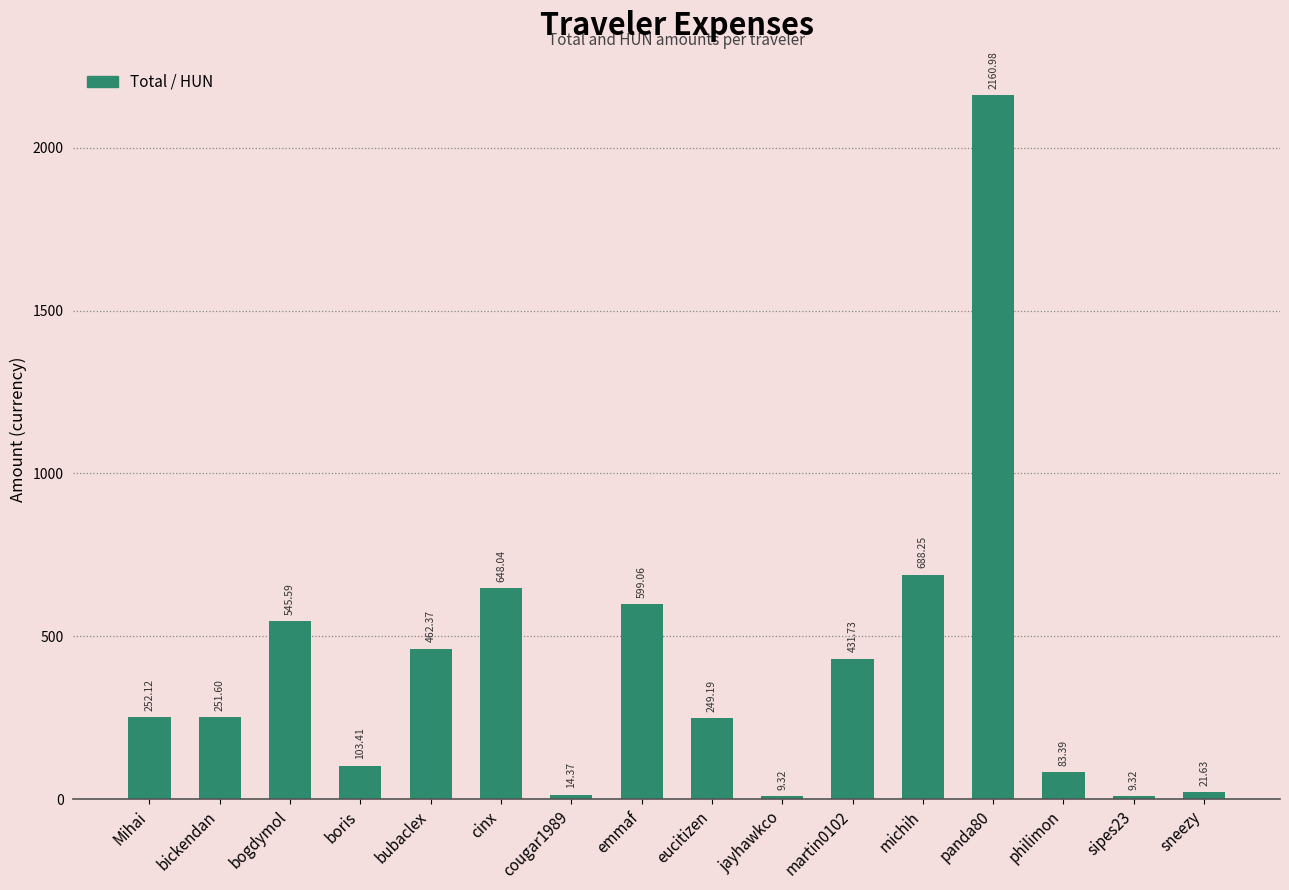

The chart shows a value of 2161.0 at panda80. True or false?

True